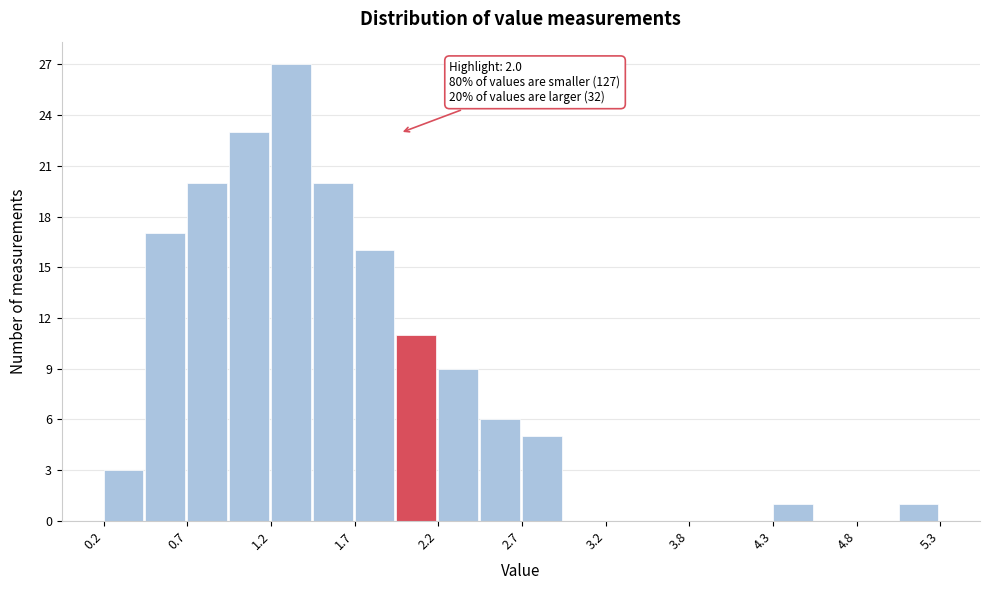

Around what value on the x-axis is the tallest bar? Give the approximate position of its centre, as read against the axis.

1.3